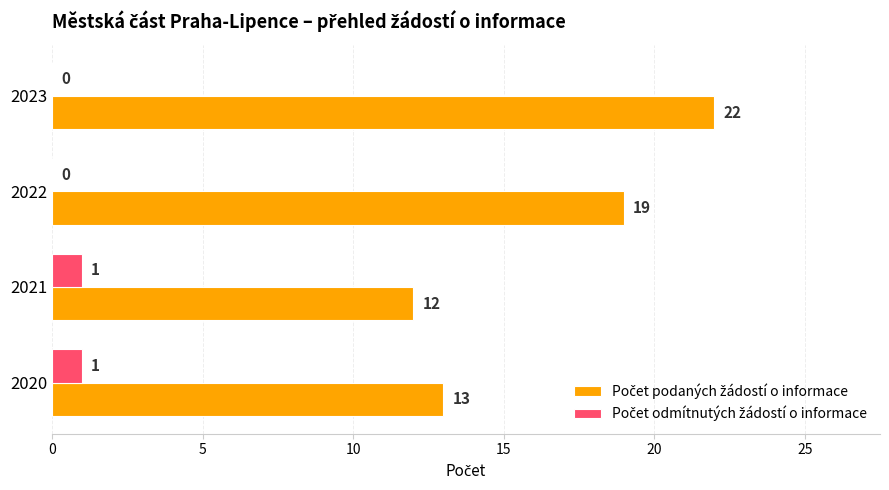

At which category is the sum across all series the highest?

2023